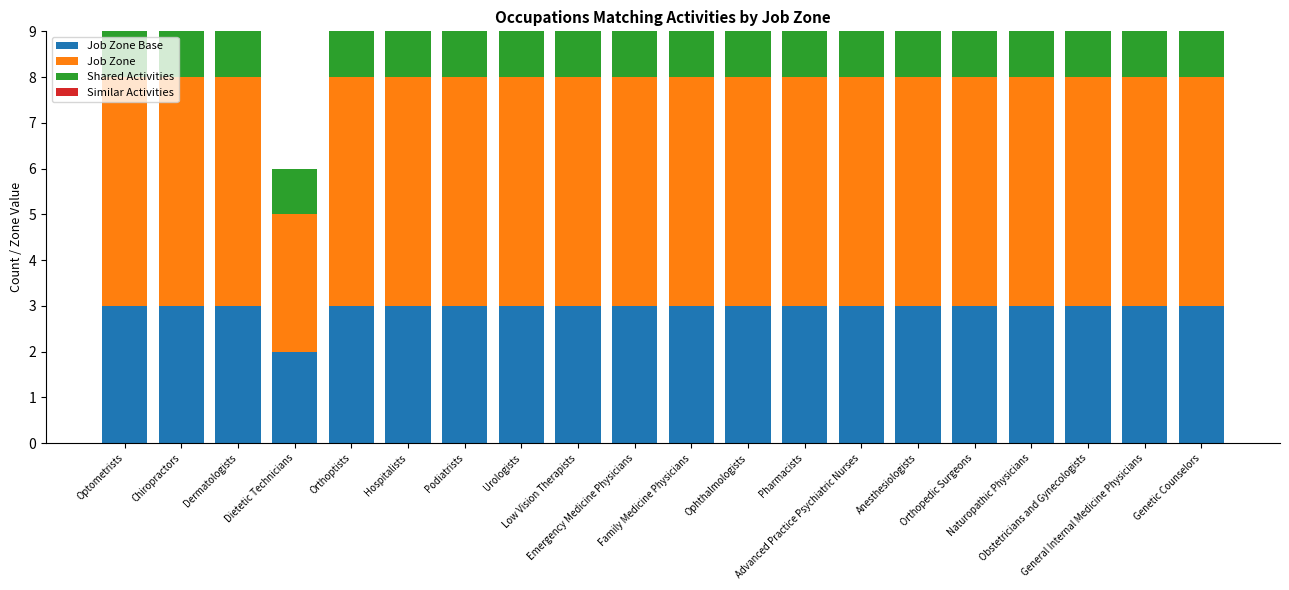

Is it true that Job Zone Base equals 2 at Podiatrists?

False